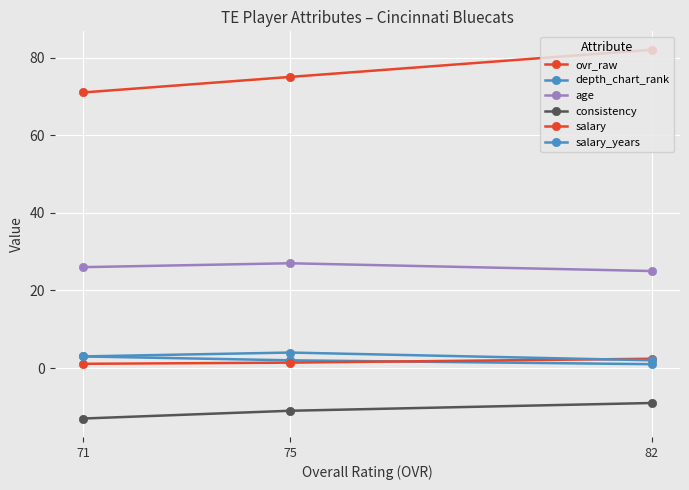

How many lines are shown in the chart?

6